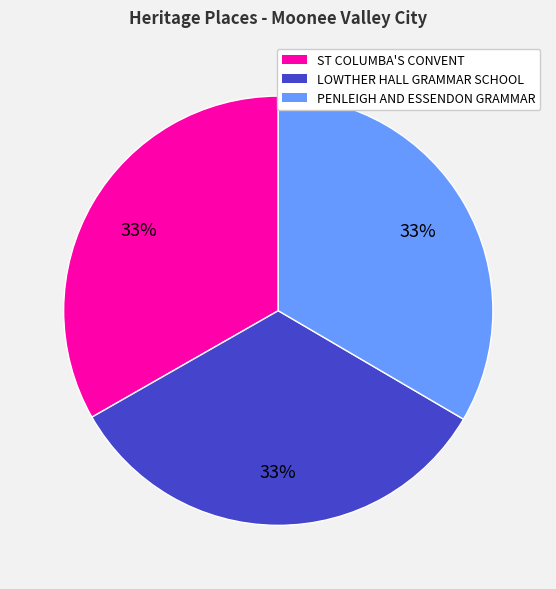

Approximately how many times larger is the value at PENLEIGH AND ESSENDON GRAMMAR compared to LOWTHER HALL GRAMMAR SCHOOL?

1.0